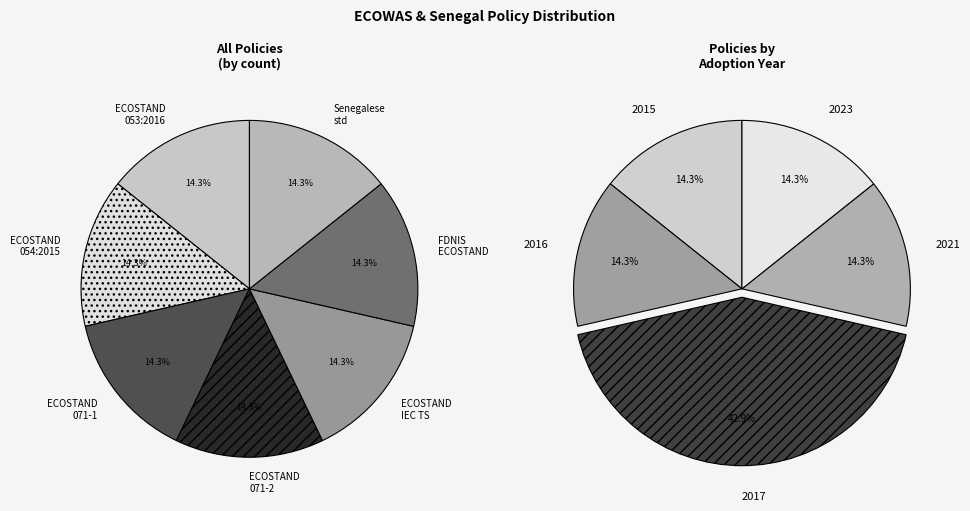

Rank the categories by value from lowest to highest.

ECOSTAND 054: 2015, ECOSTAND 053: 2016, ECOSTAND 071-1:2017EE, ECOSTAND 071-2:2017EE, FDNIS ECOSTAND 071-1:2017EE, Senegalese quality standard, ECOSTAND IEC TS 62257-9-8:2020